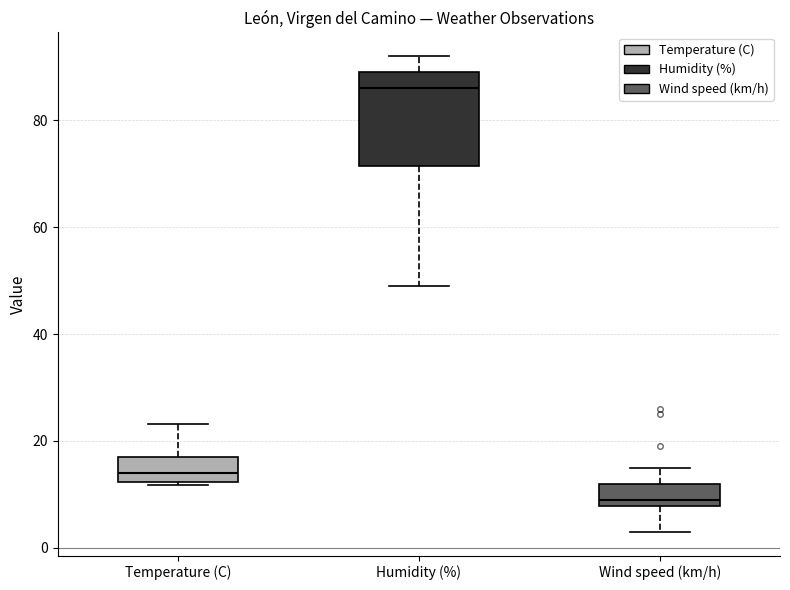

Where is the upper edge of the box for Temperature (C) on the y-axis? The values are not printed on the chart, so give them approximately, as read against the axis.

18